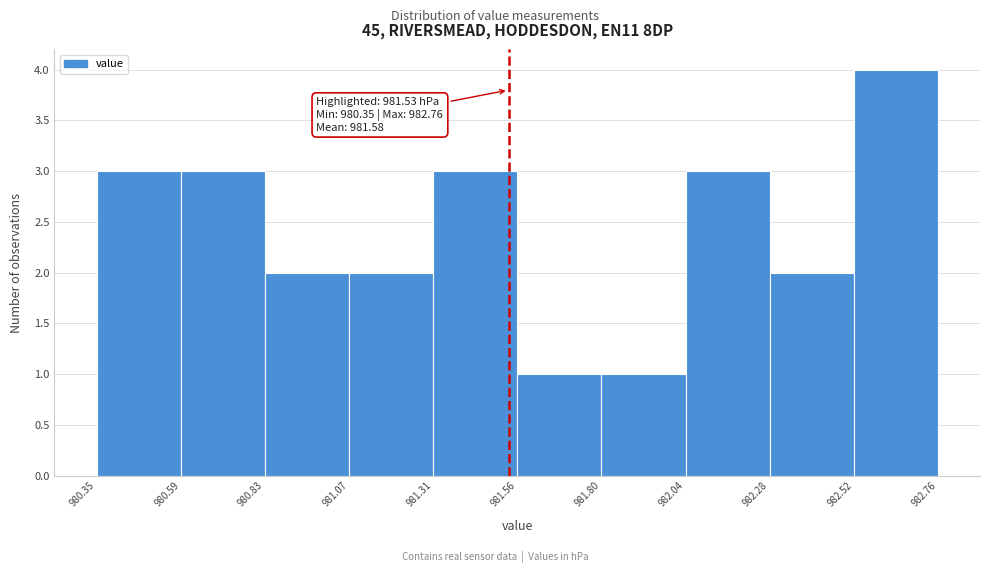

Which range on the x-axis has the tallest bar?

982.52 to 982.76